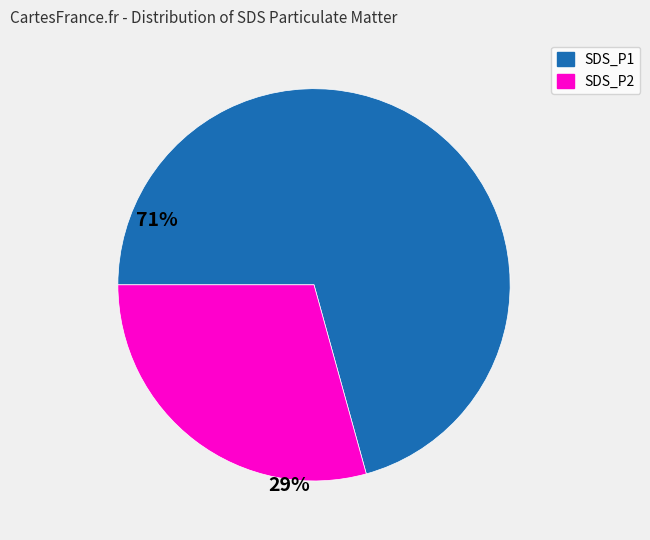

Which slice is the largest?

SDS_P1